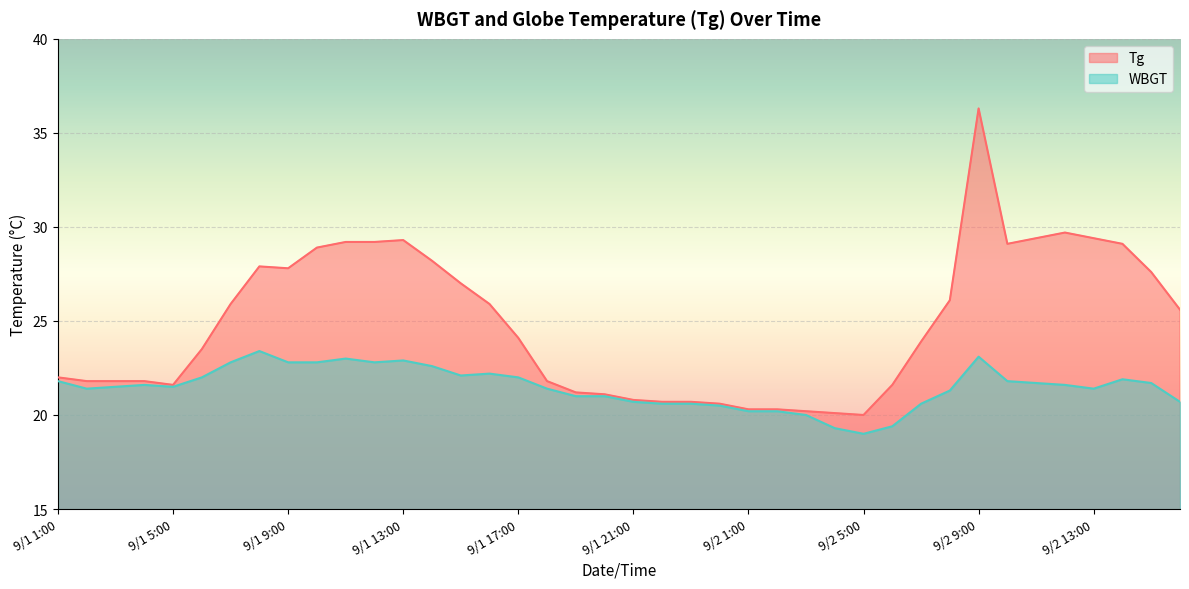

True or false: WBGT and Tg intersect in this chart.

False